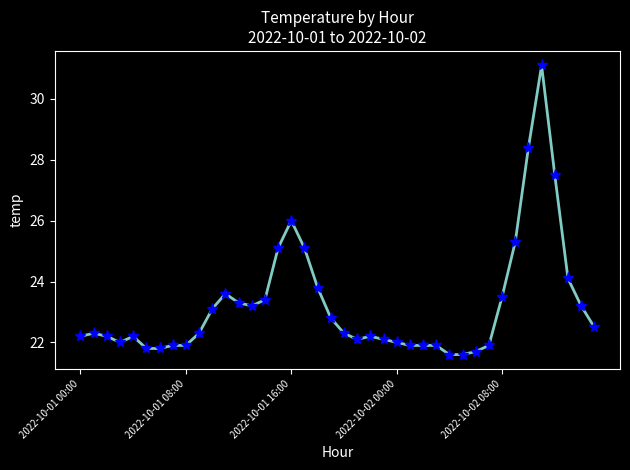

What is the difference between the maximum and second lowest values?

9.5